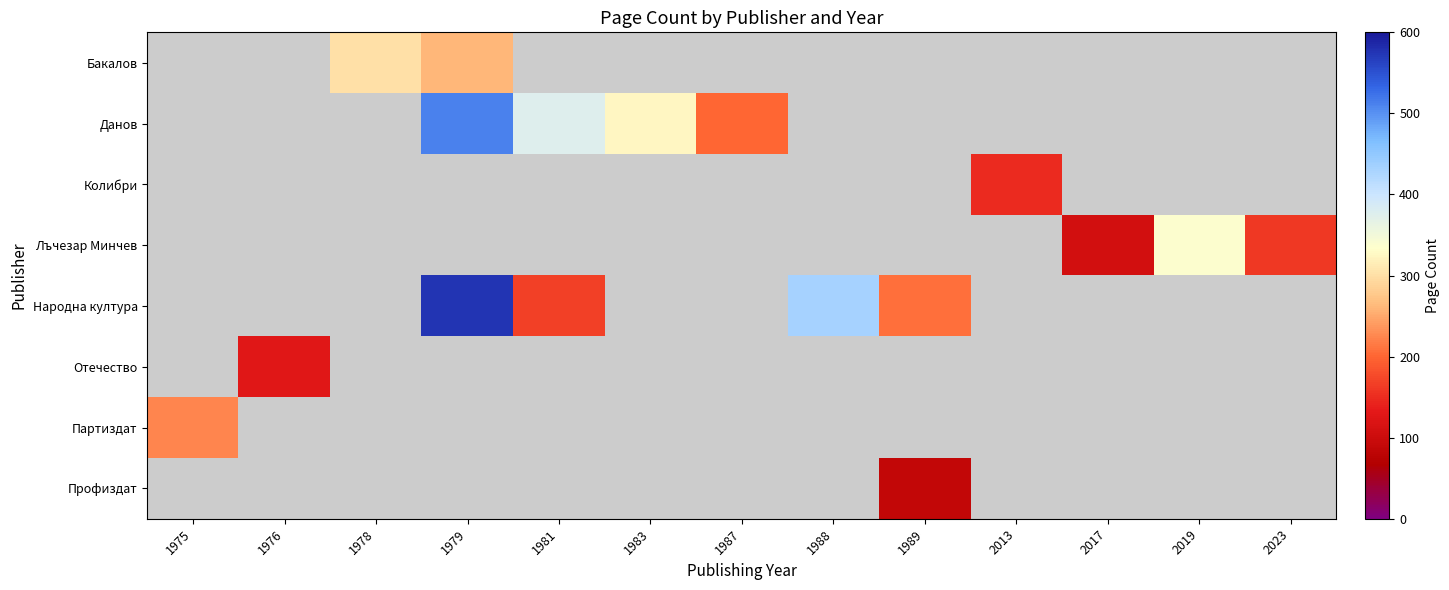

Between 1981 and 1989, which is larger?

1989